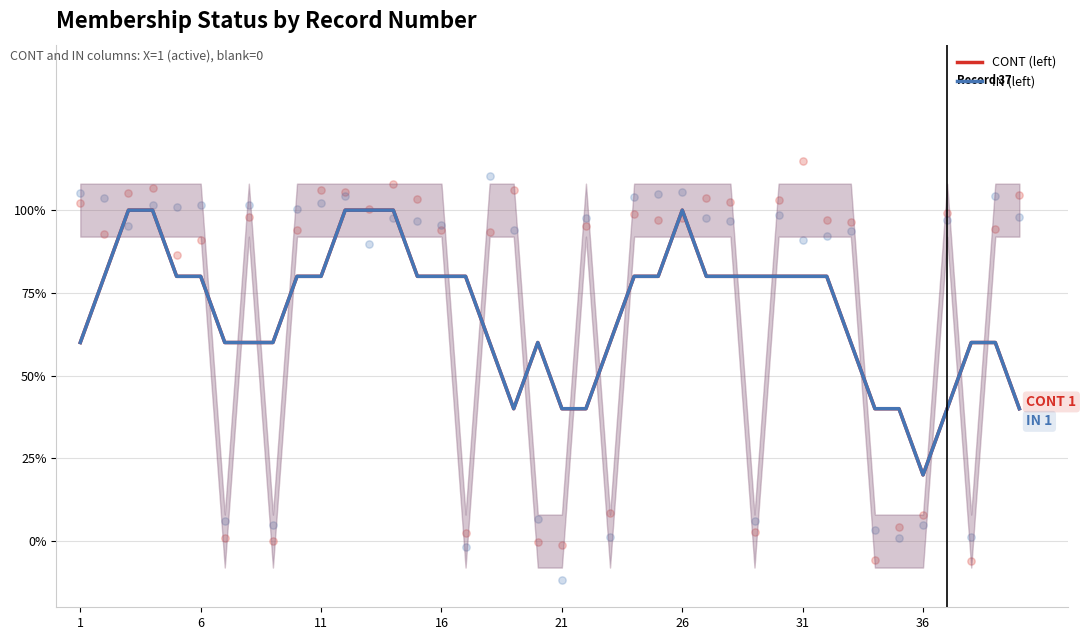

What are all the series names shown in the legend?

CONT (left), IN (left)